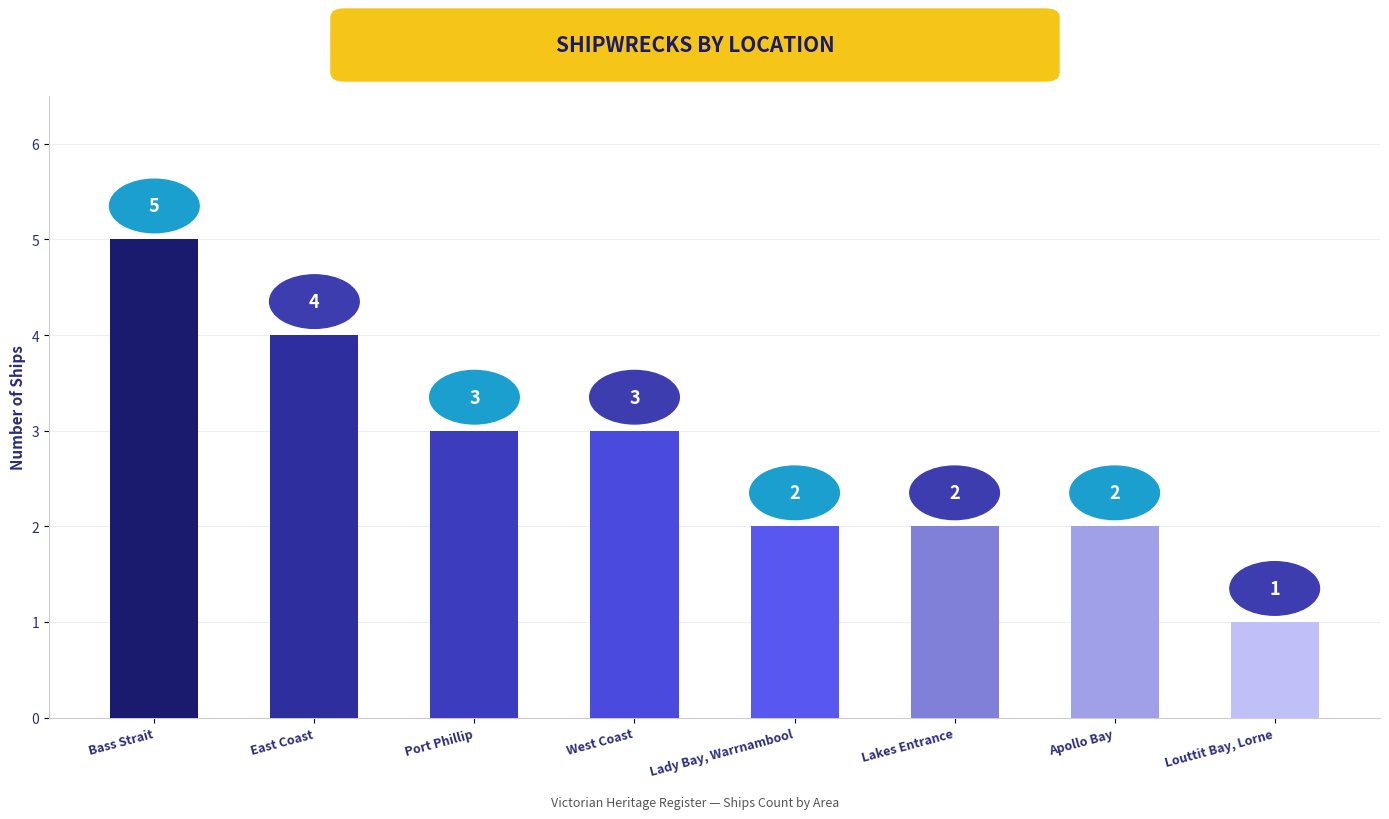

How many bars are there in total?

8